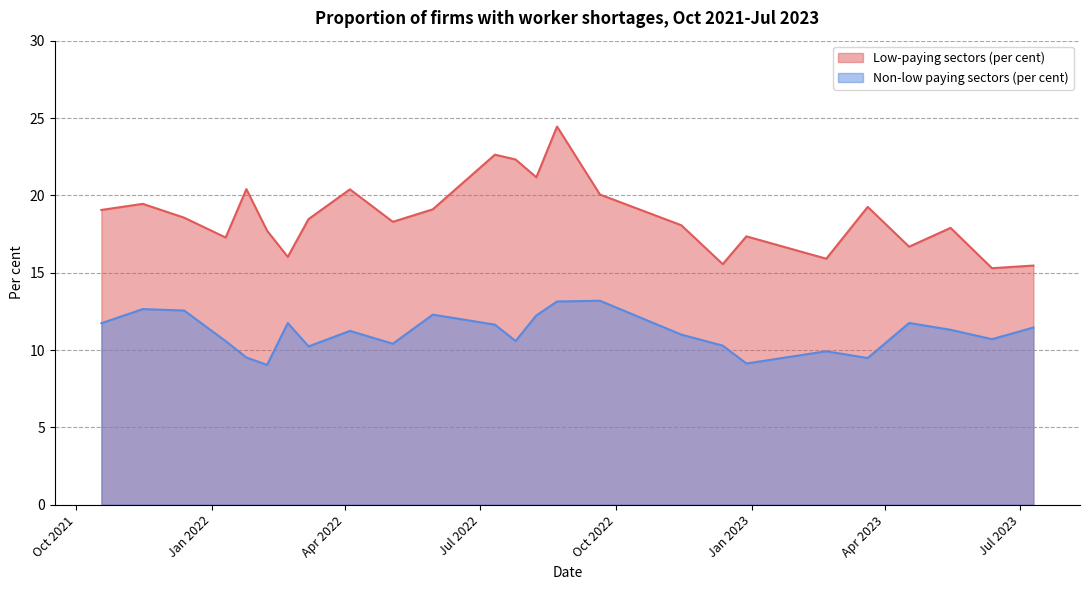

List the series in order of their overall mean, highest first.

Low-paying sectors (per cent), Non-low paying sectors (per cent)